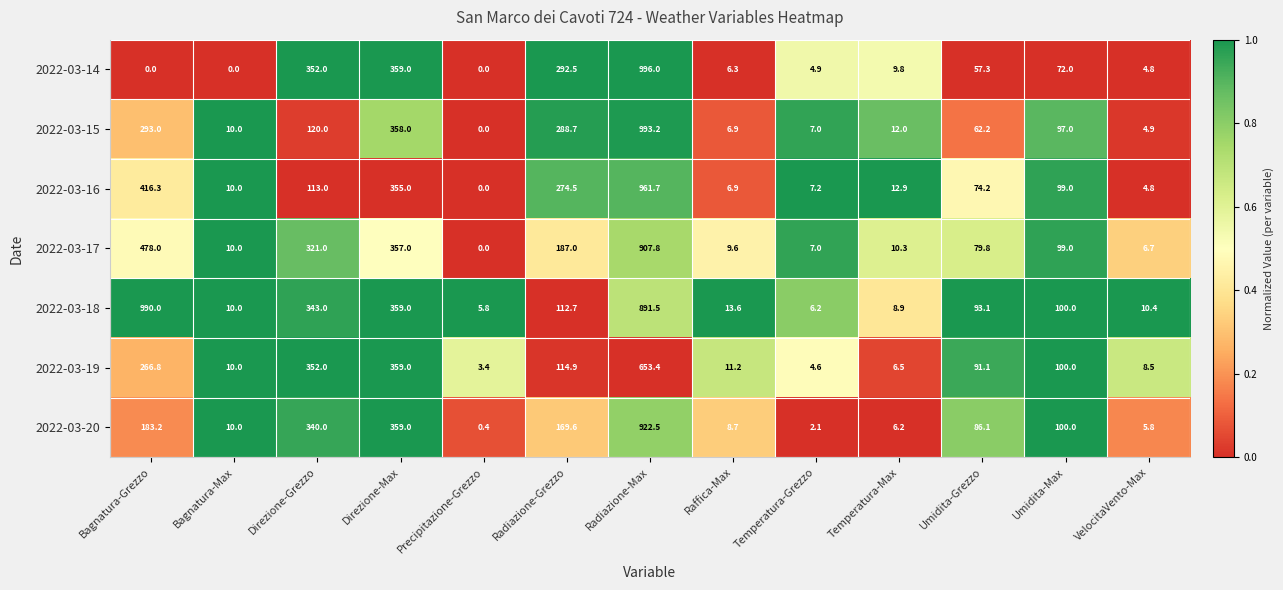

How many values in the 2022-03-16 series are below 74?

6